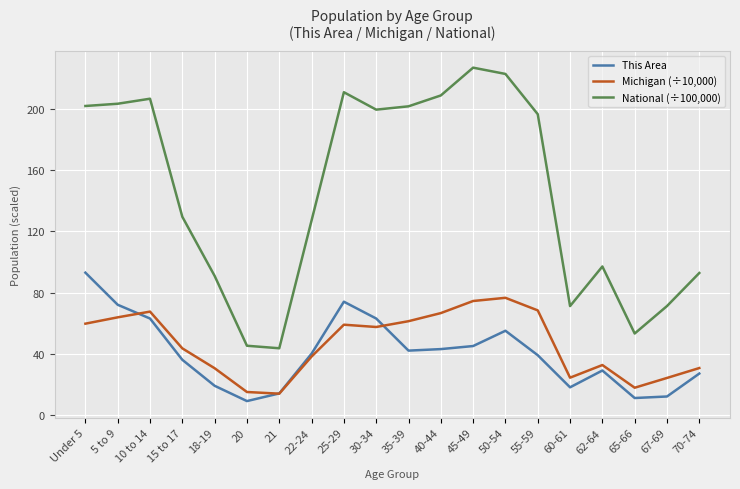

What is the average value of the National (÷100,000) series?

145.1